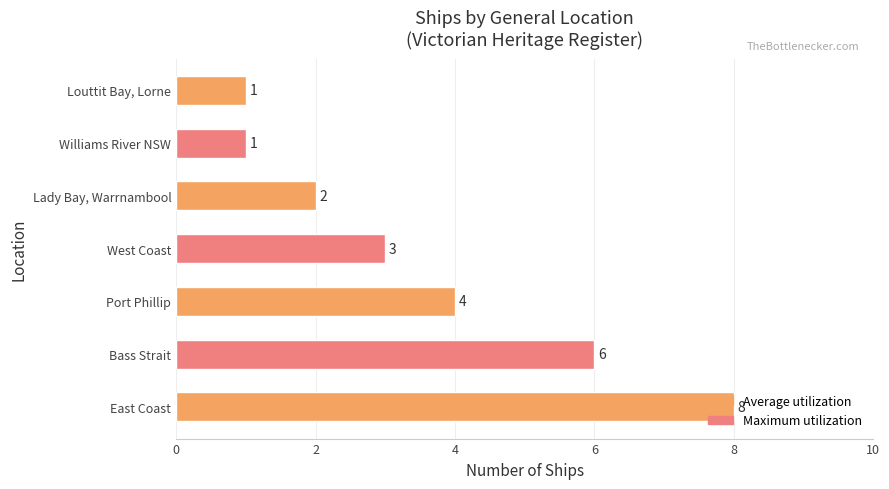

Which label corresponds to the largest value in the chart?

East Coast